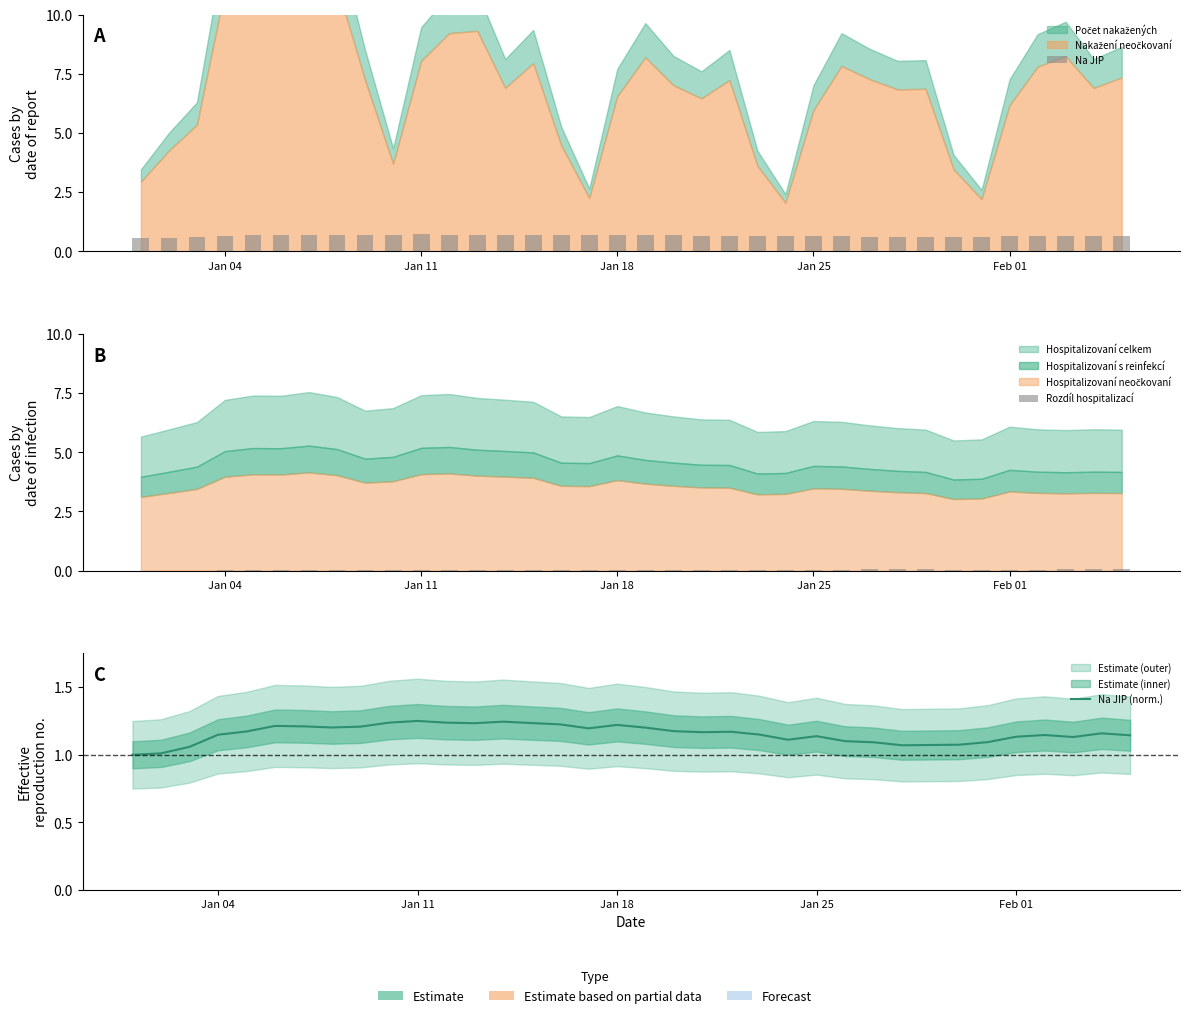

The value of Na JIP (norm.) at 14 is 0.5. True or false?

False